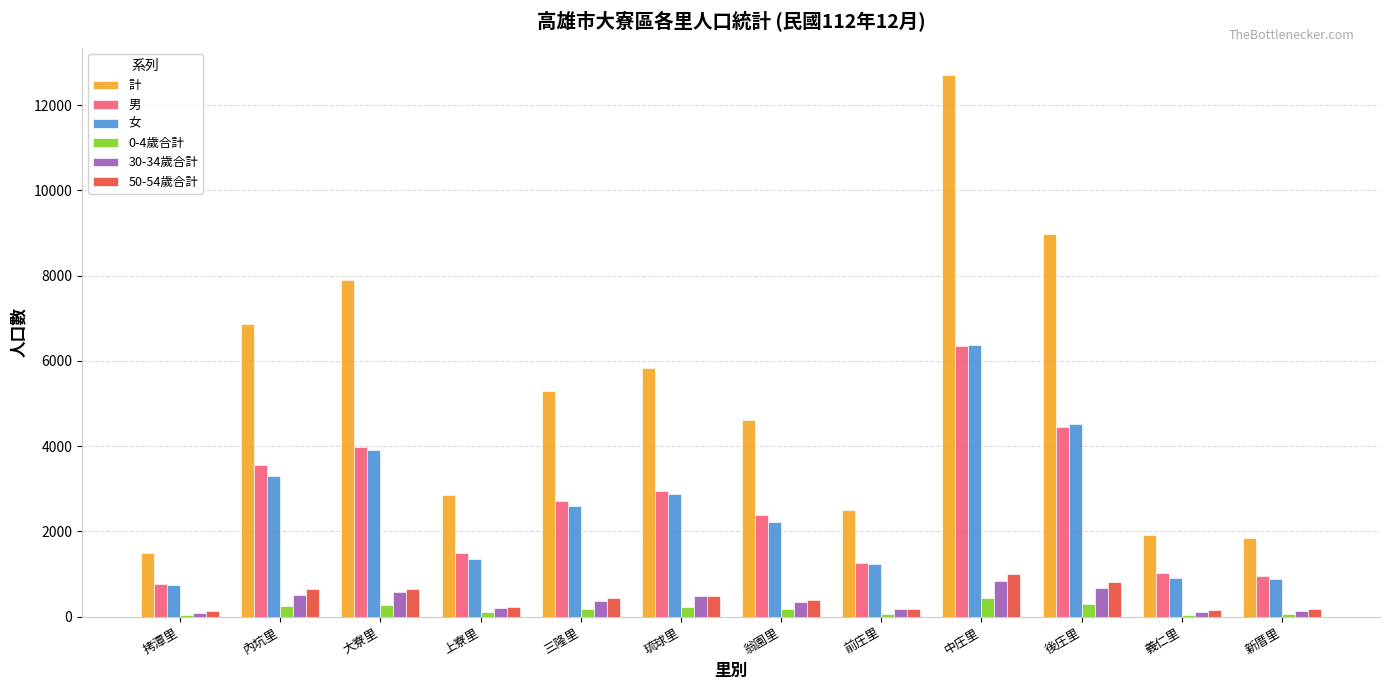

What is the maximum value for 0-4歲合計?

445